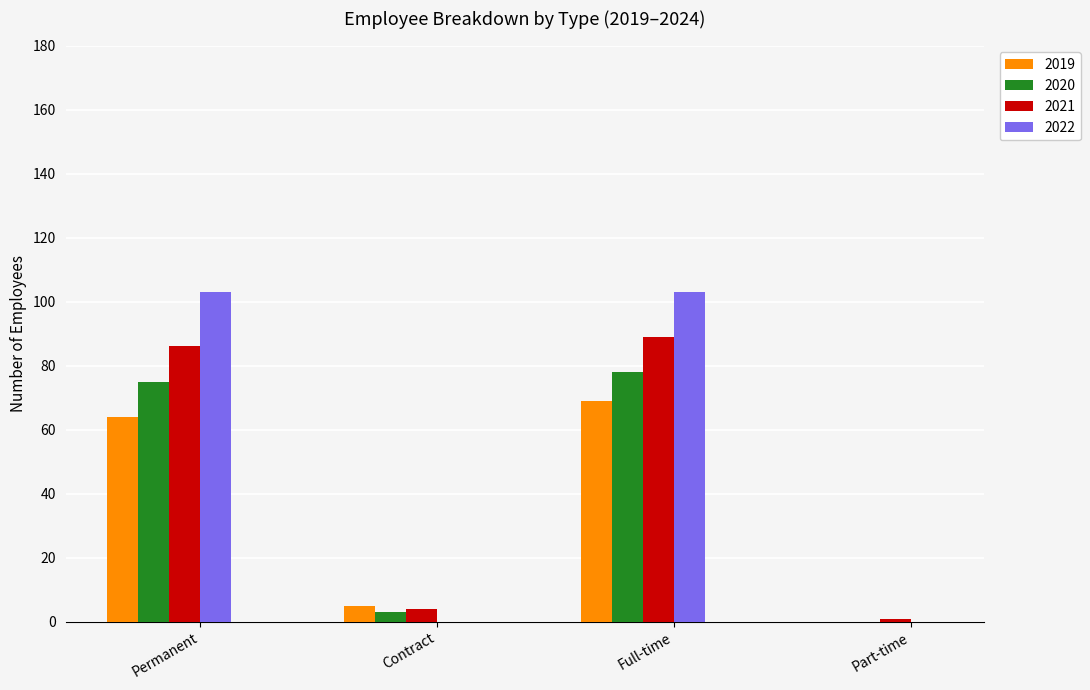

How many categories are shown in the chart?

4